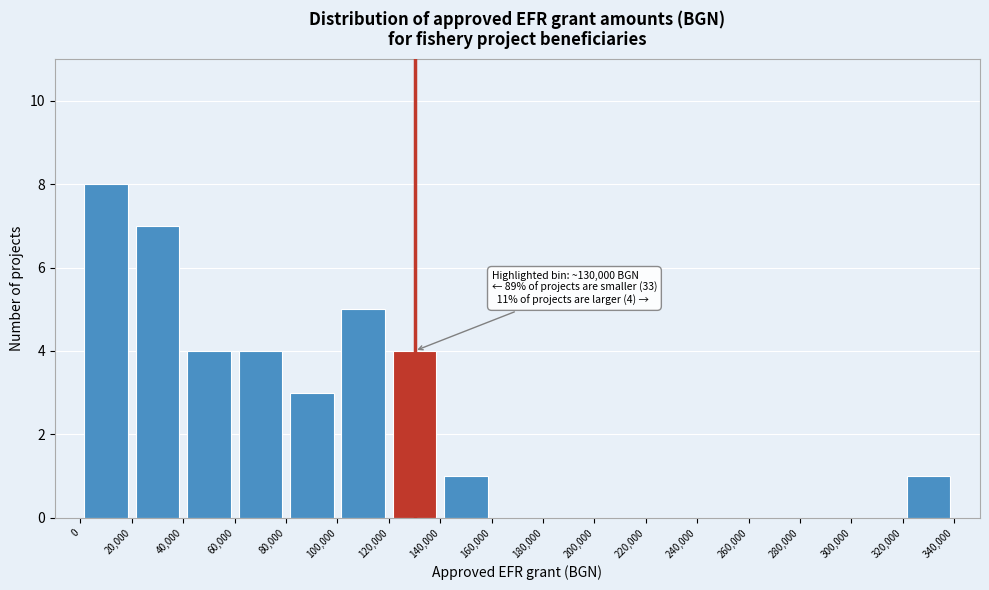

Over which range of the x-axis is the bar tallest?

0 to 20,000